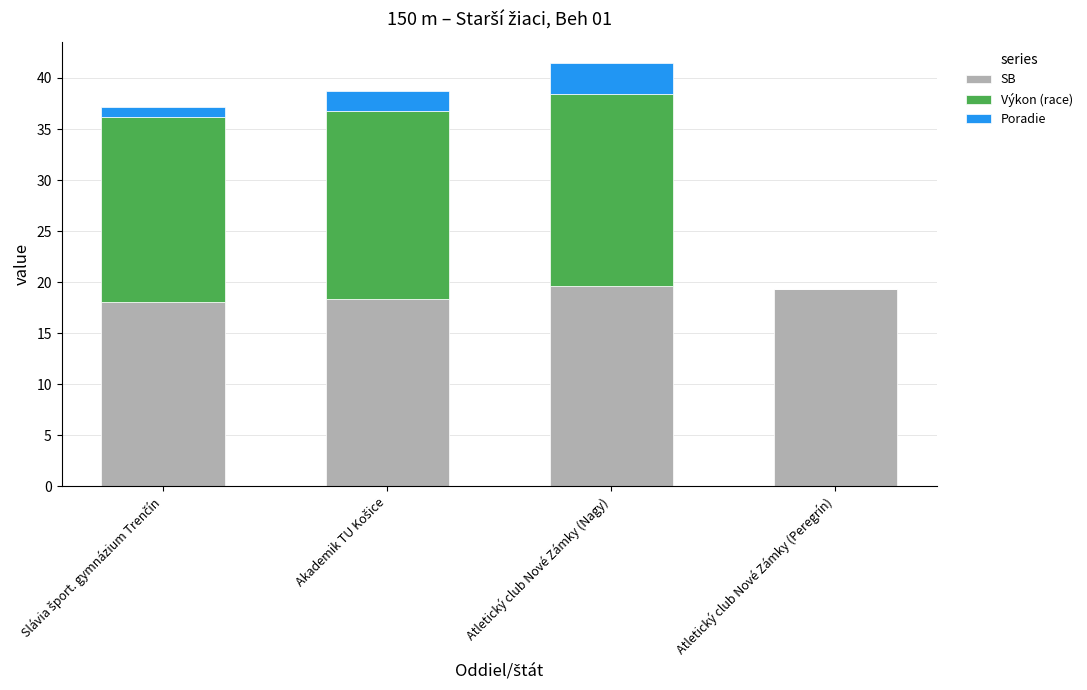

What is the maximum value for SB?

19.6